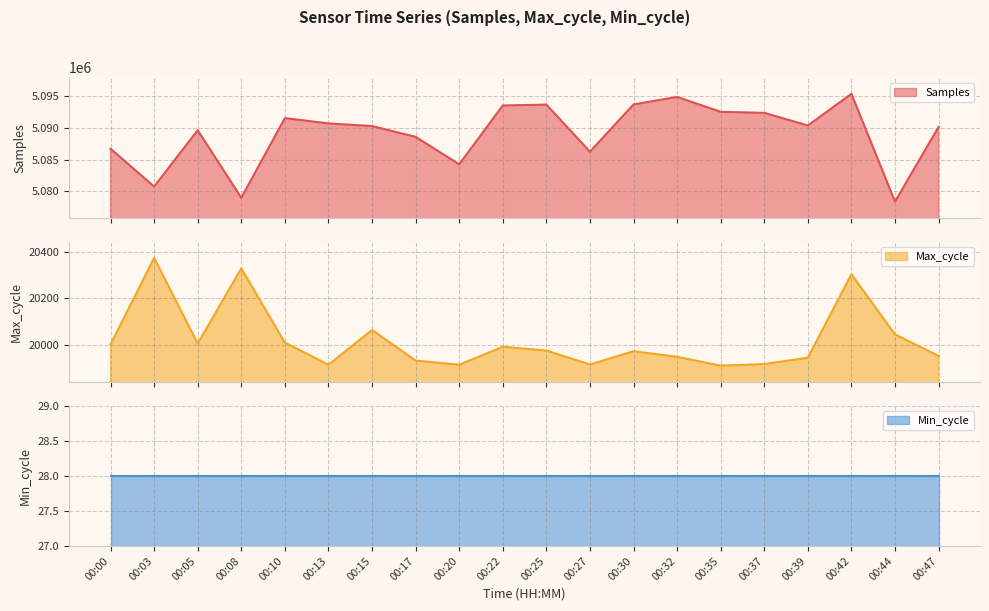

Between 00:25 and 00:39, which series saw the biggest shift?

Samples